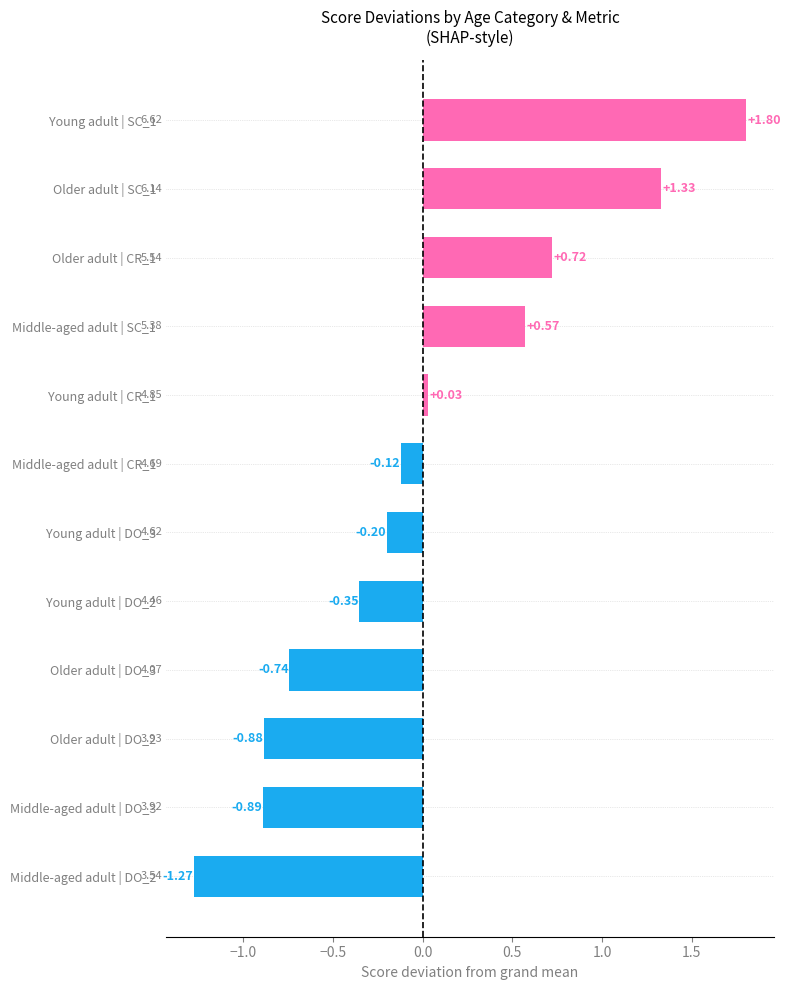

List the labels in order of value, largest first.

Young adult | SC_1, Older adult | SC_1, Older adult | CR_1, Middle-aged adult | SC_1, Young adult | CR_1, Middle-aged adult | CR_1, Young adult | DO_3, Young adult | DO_2, Older adult | DO_3, Older adult | DO_2, Middle-aged adult | DO_3, Middle-aged adult | DO_2